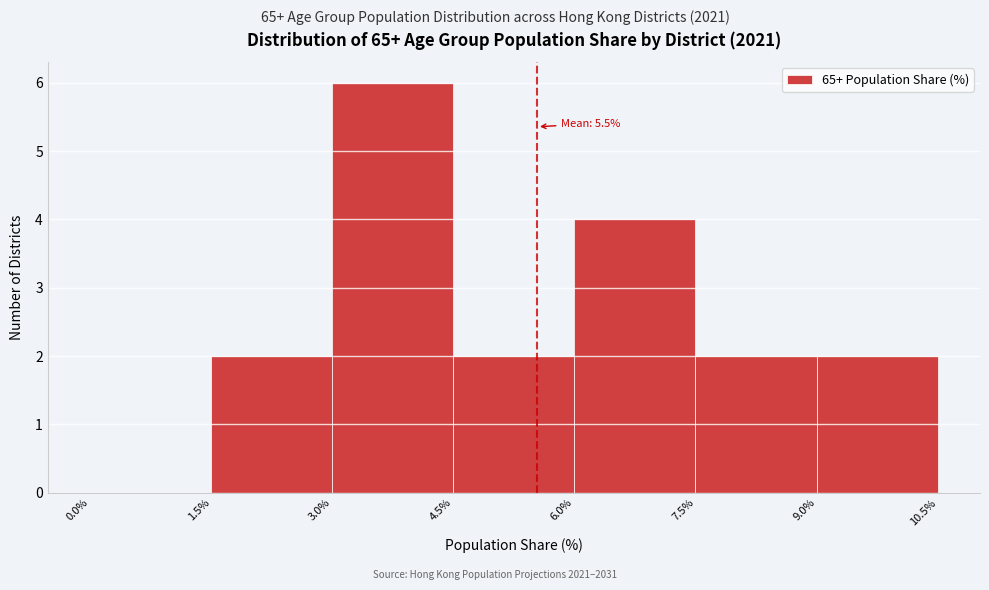

Over which range of the x-axis is the bar tallest?

3.0% to 4.5%